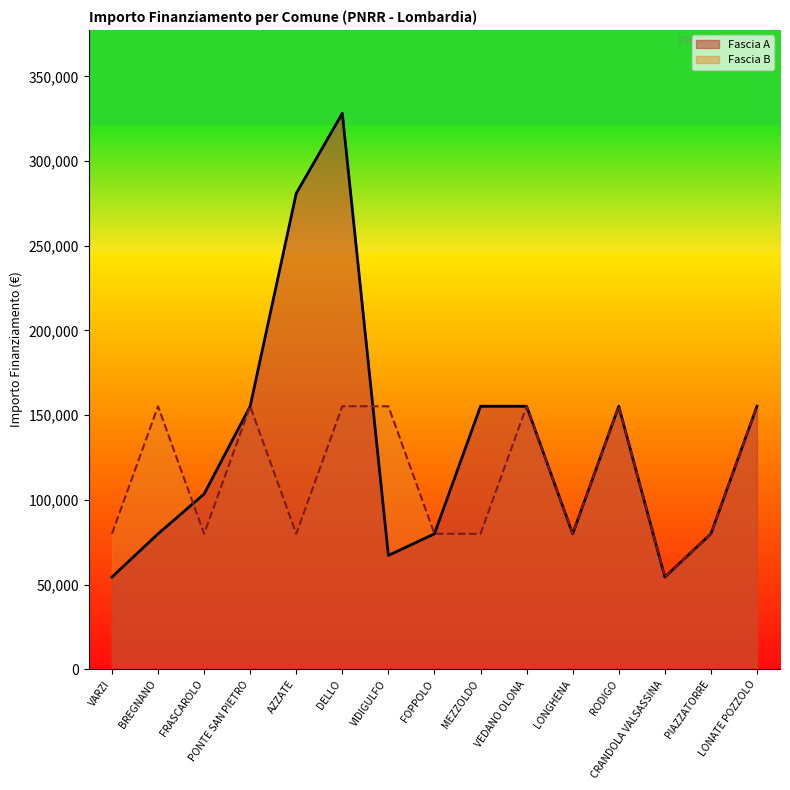

At VIDIGULFO, list the series in order from smallest to largest.

Fascia A, Fascia B